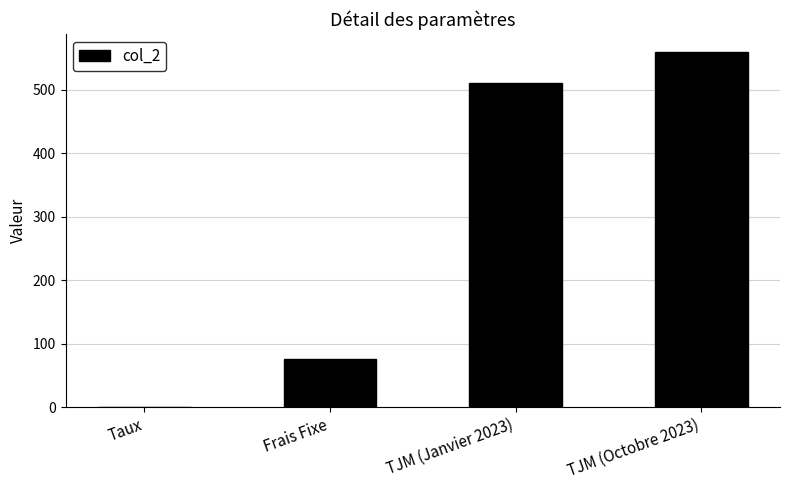

At which category does the chart reach its peak across all series?

TJM (Octobre 2023)